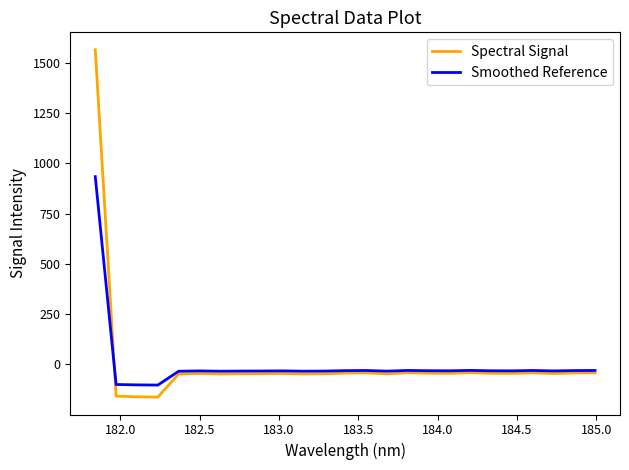

What are all the series names shown in the legend?

Spectral Signal, Smoothed Reference